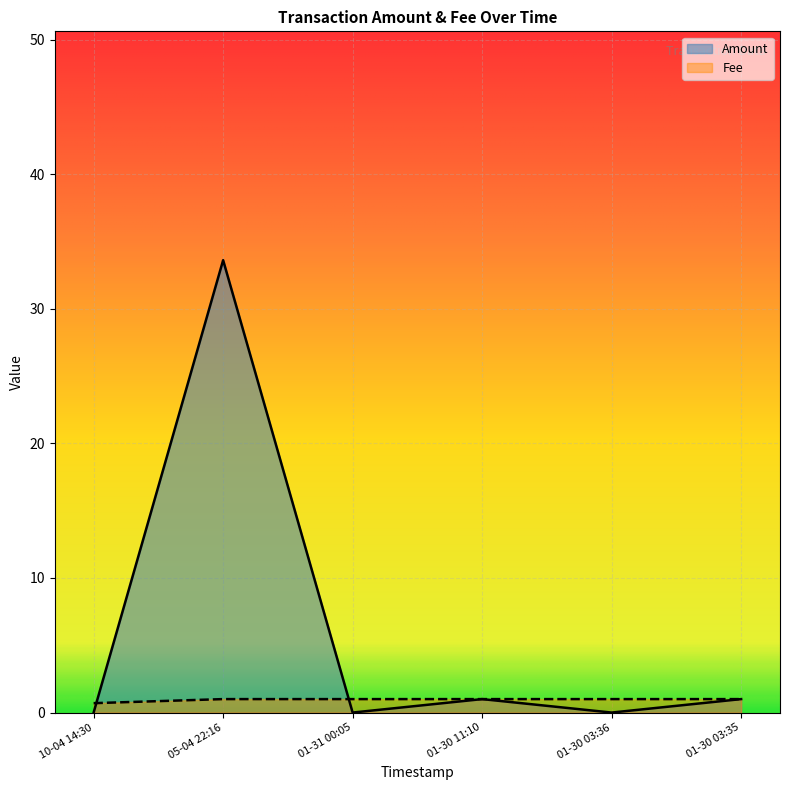

Reading left to right, extract all data points from this chart.

Amount: 0.0	33.6	0.0	1.0	0.0	1.0
Fee: 0.7	1.0	1.0	1.0	1.0	1.0